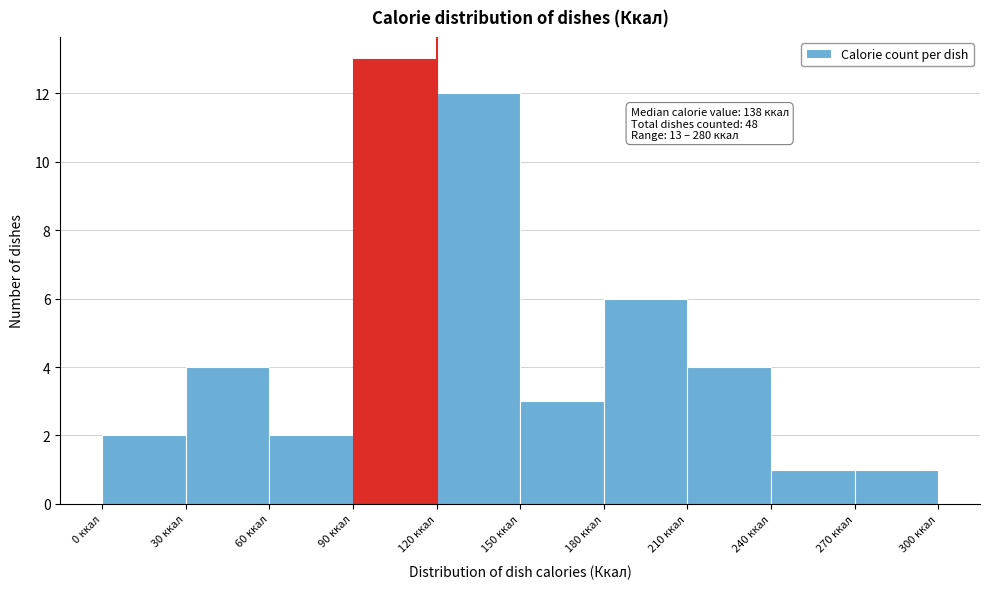

Over which range of the x-axis is the bar tallest?

90 to 120